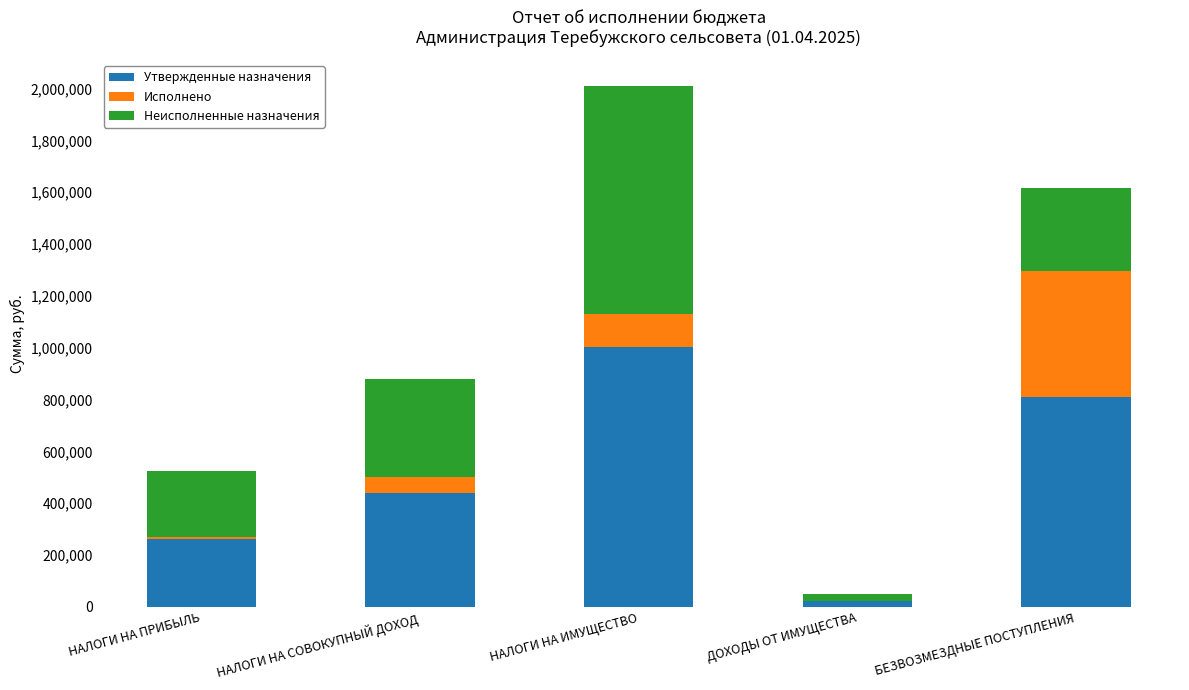

Reading left to right, transcribe the values for Утвержденные назначения.

НАЛОГИ НА ПРИБЫЛЬ=261422.0	НАЛОГИ НА СОВОКУПНЫЙ ДОХОД=440282.0	НАЛОГИ НА ИМУЩЕСТВО=1004417.0	ДОХОДЫ ОТ ИМУЩЕСТВА=24300.0	БЕЗВОЗМЕЗДНЫЕ ПОСТУПЛЕНИЯ=808426.1